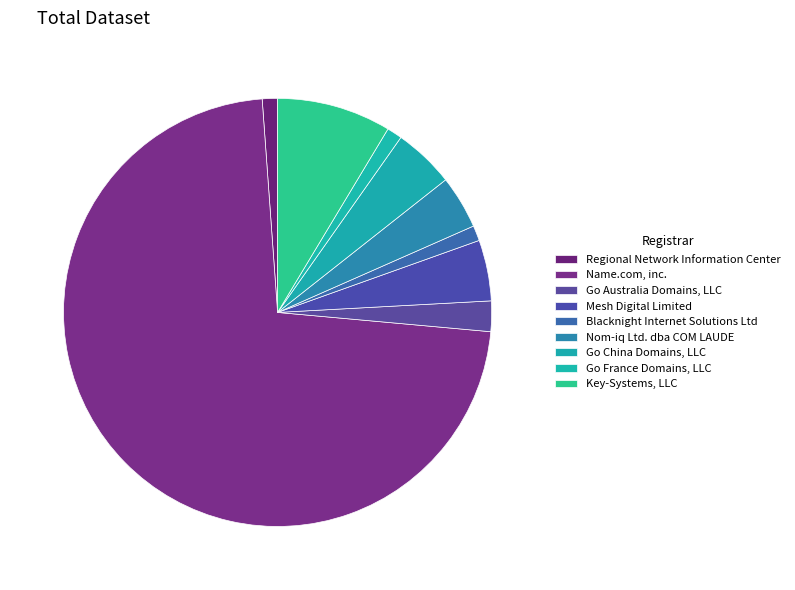

To the nearest percent, what portion does Blacknight Internet Solutions Ltd represent?

1%